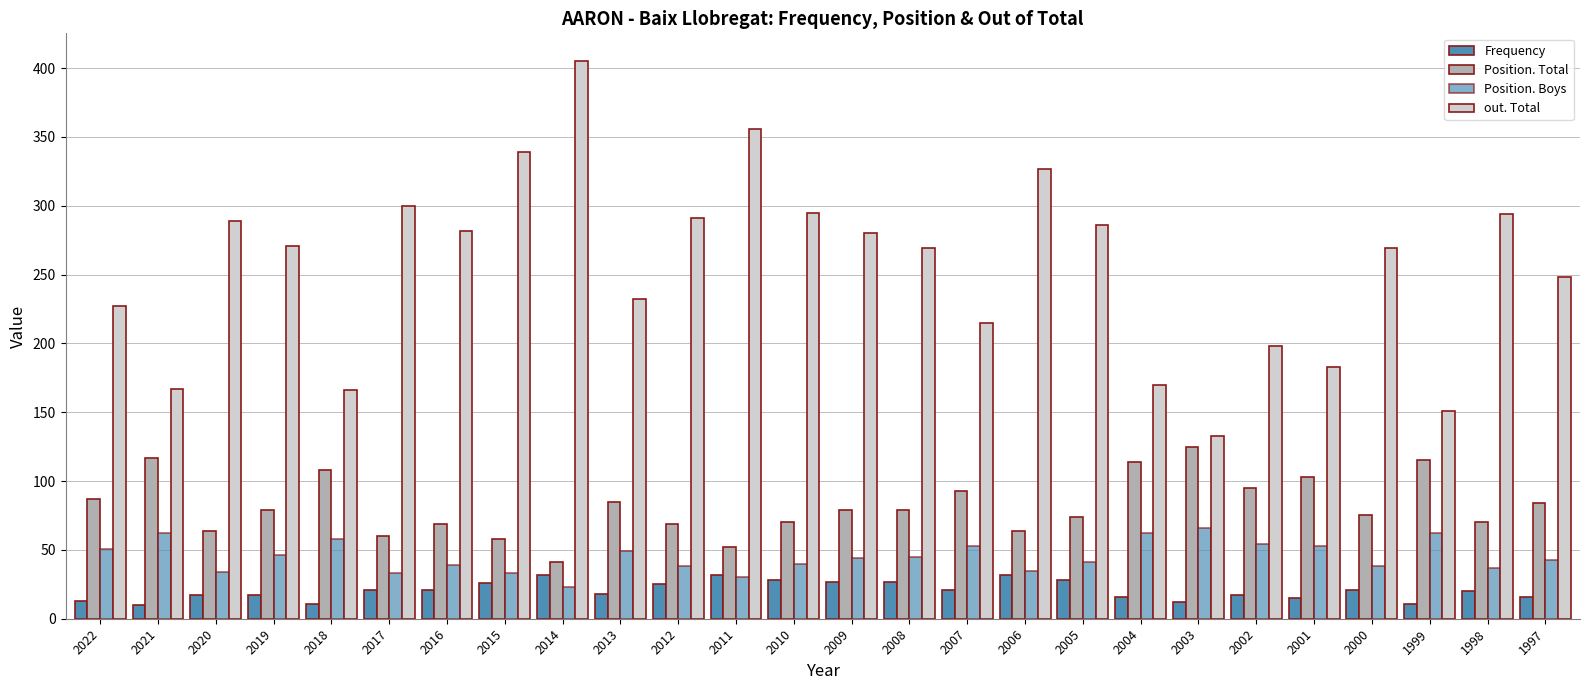

How many bars are there in each group?

4